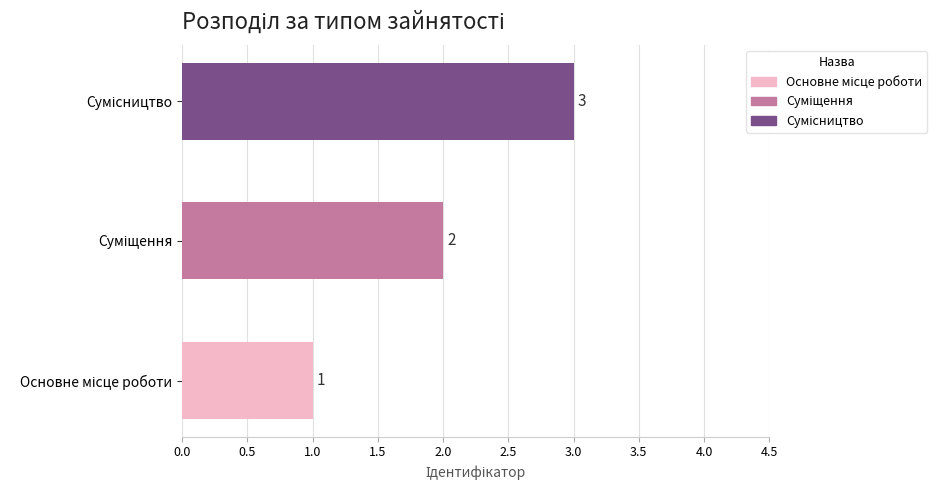

How many data points are less than 2?

1